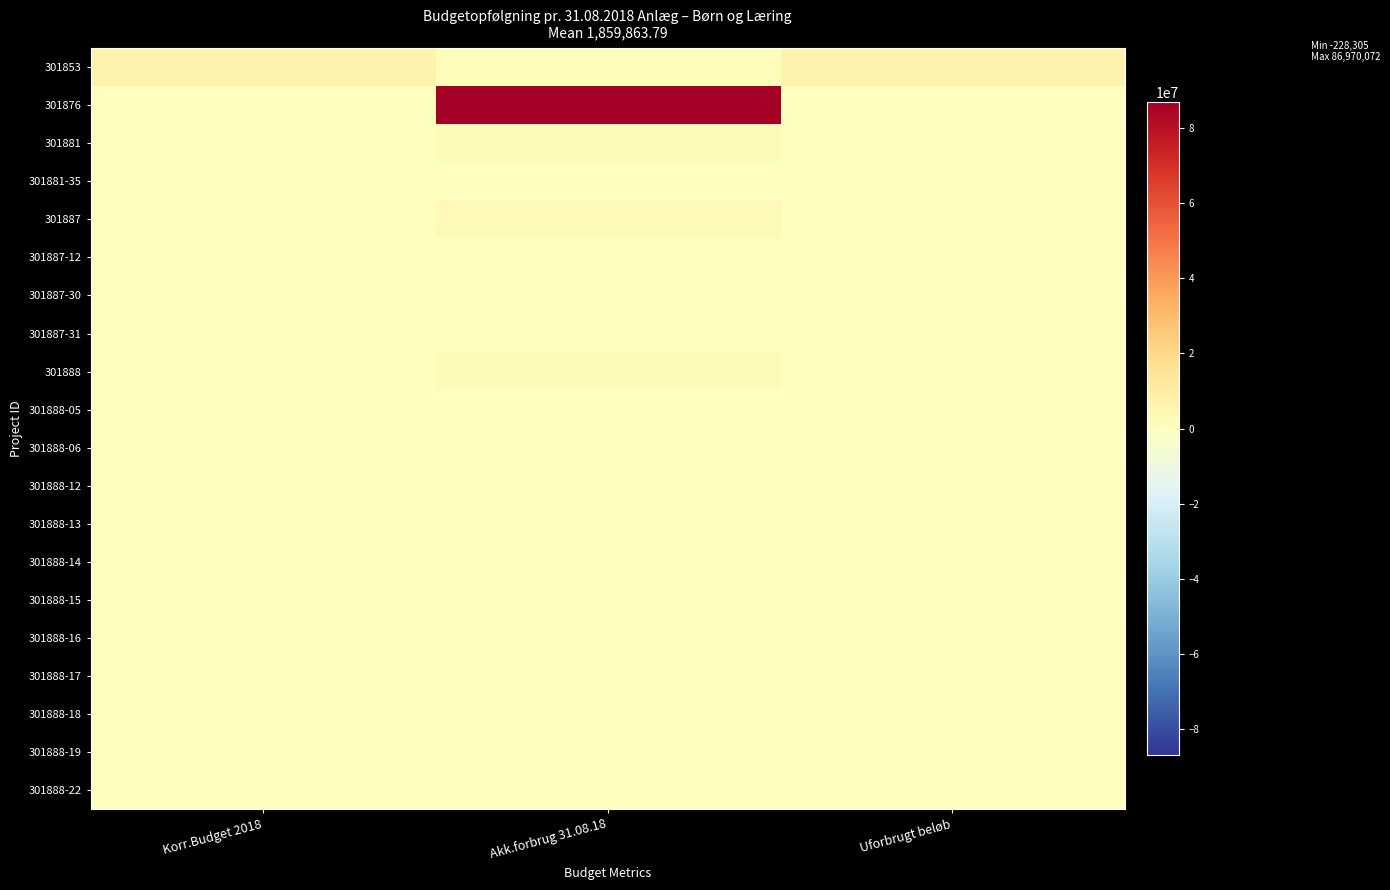

What is the difference between the highest and lowest values at Korr.Budget 2018?

6439007.0